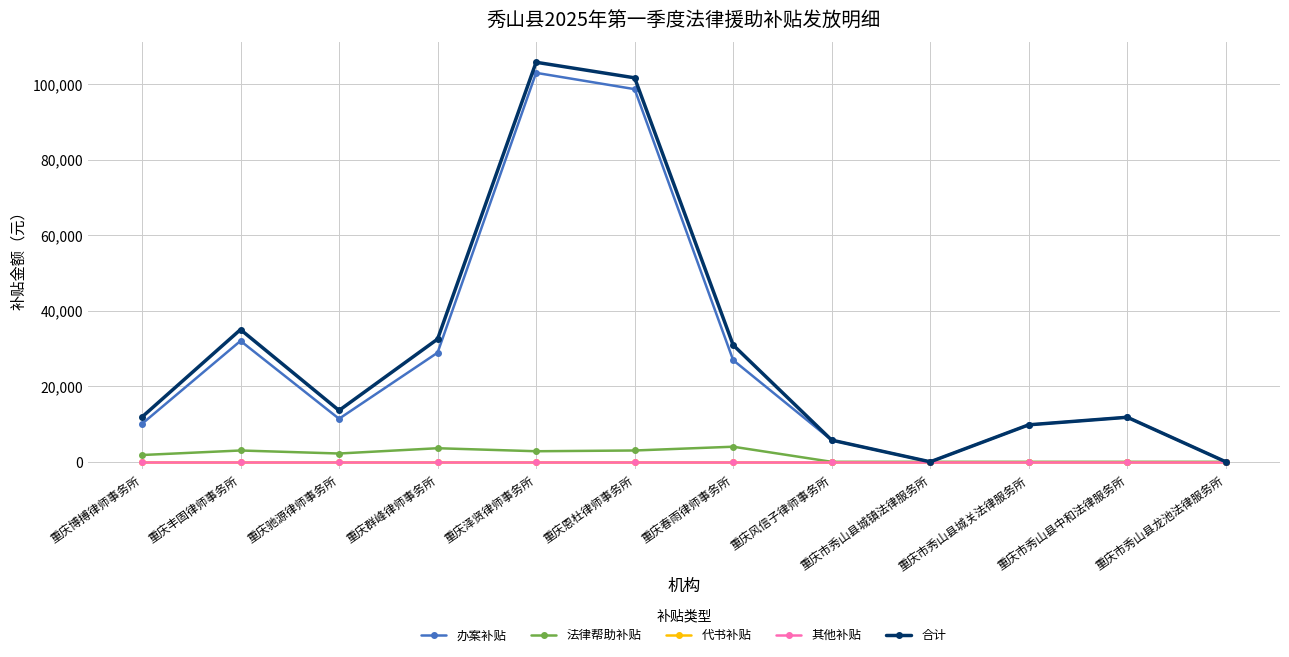

Does the chart have visible grid lines?

Yes